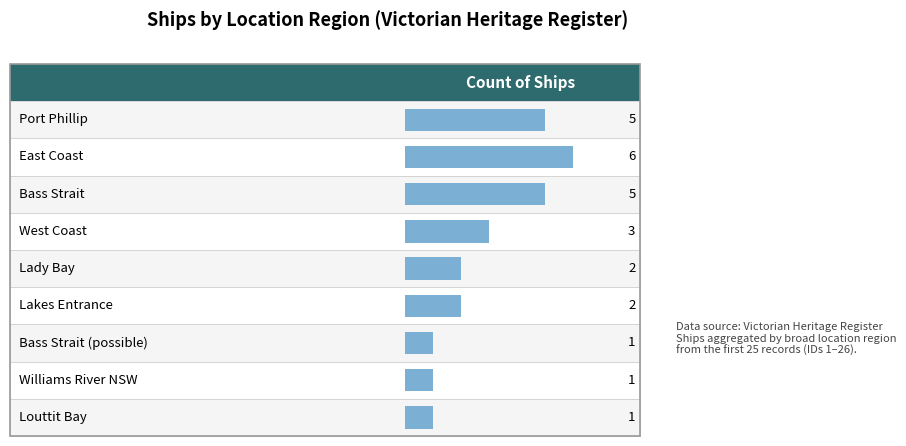

Does the chart contain any negative values?

No